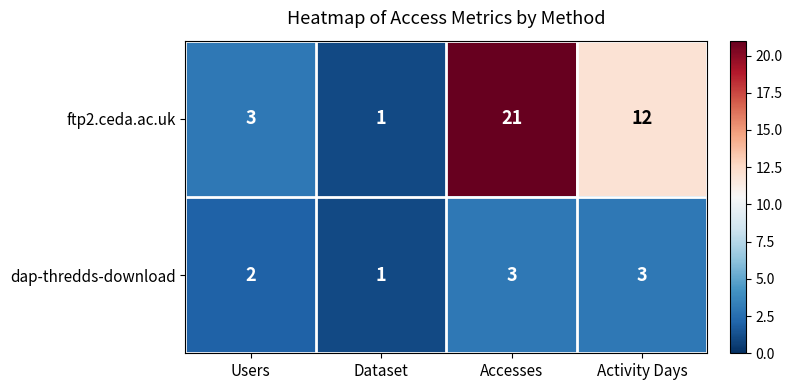

How many data points does each series have?

4